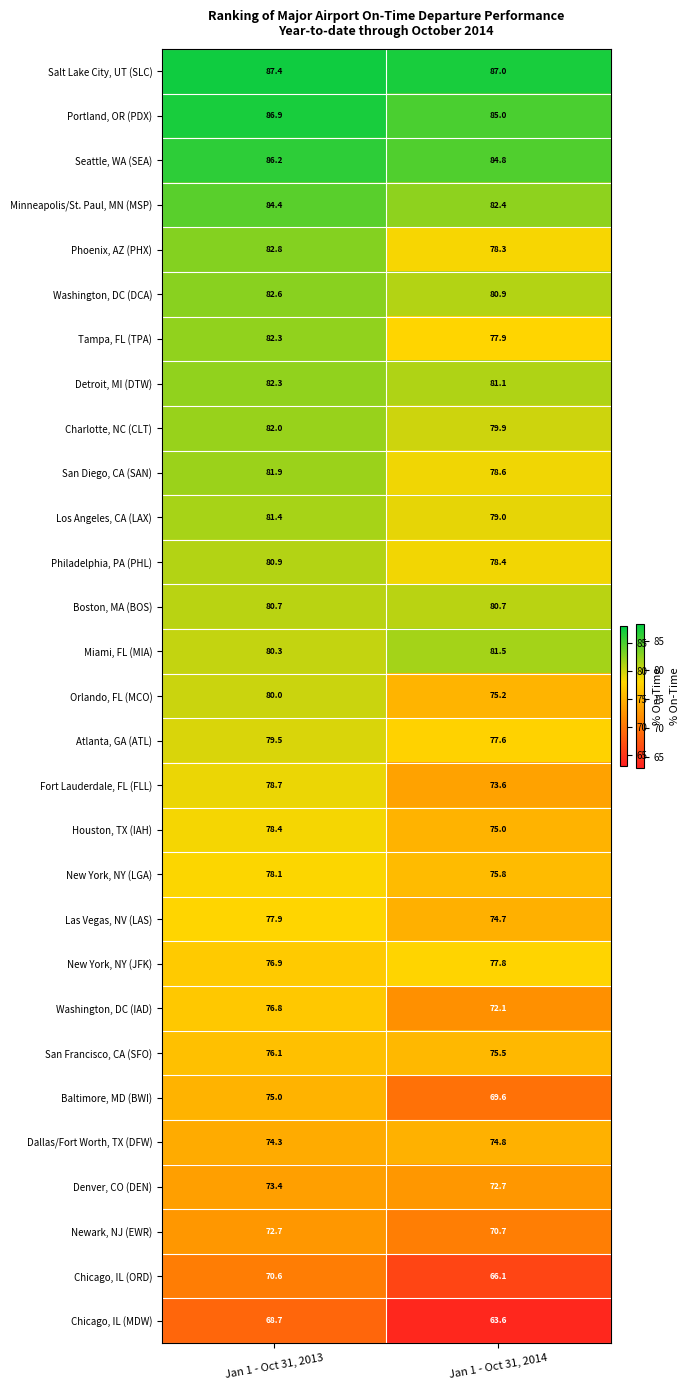

Which series has the largest total across all categories?

Salt Lake City, UT (SLC)